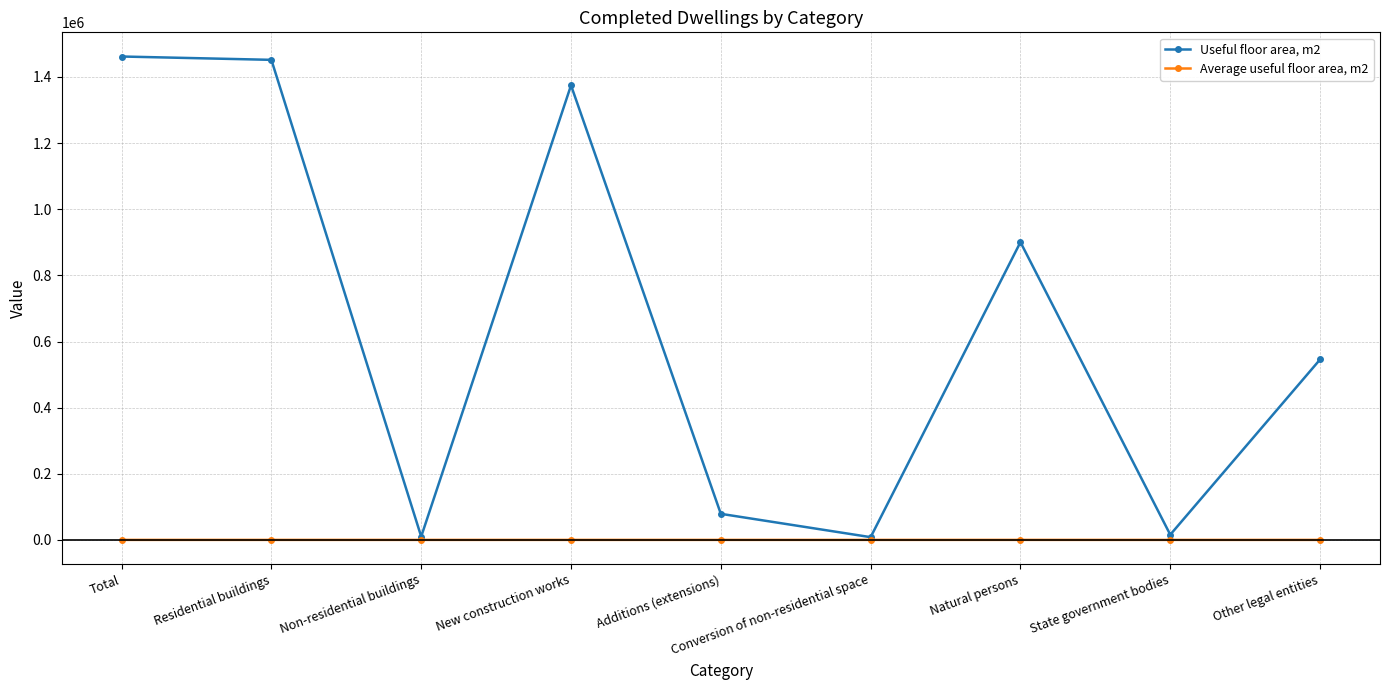

True or false: Average useful floor area, m2 has more than 0 interior local peaks.

True